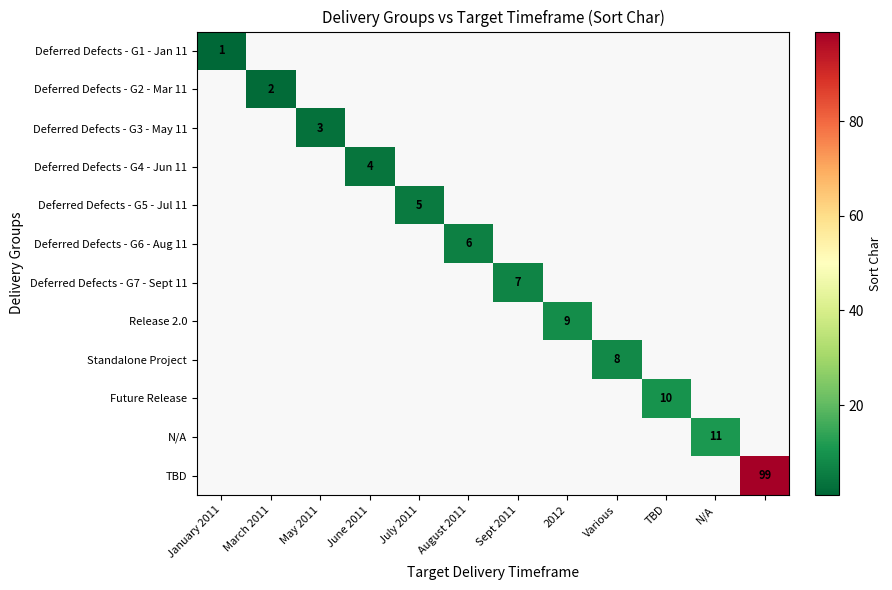

The Deferred Defects - G7 - Sept 11 series shows 4 at Sept 2011. True or false?

False